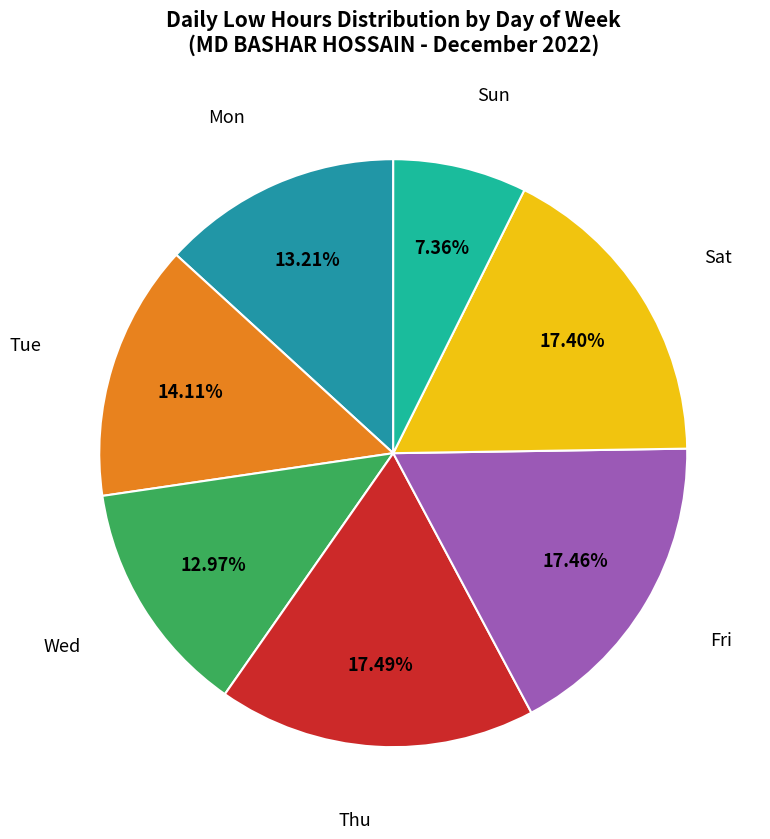

Which slice is the smallest?

Sun